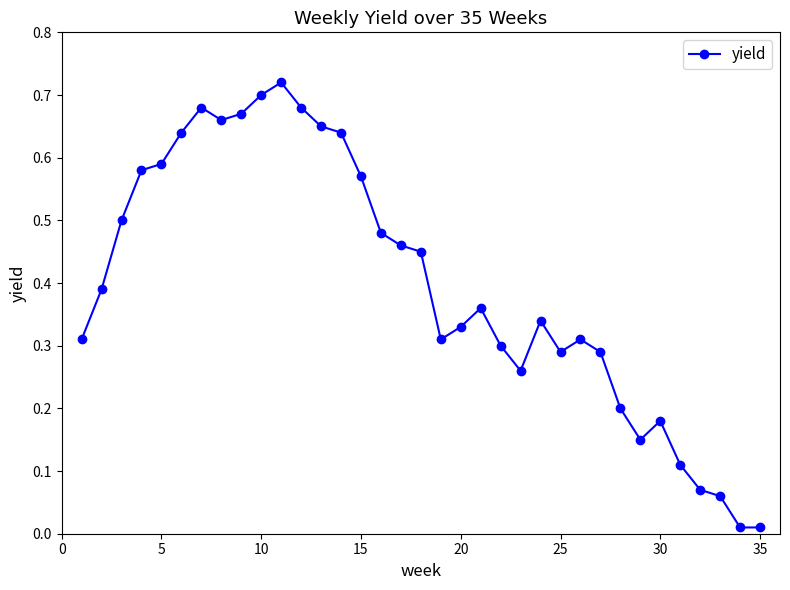

True or false: the data has more than 2 interior local peaks.

True